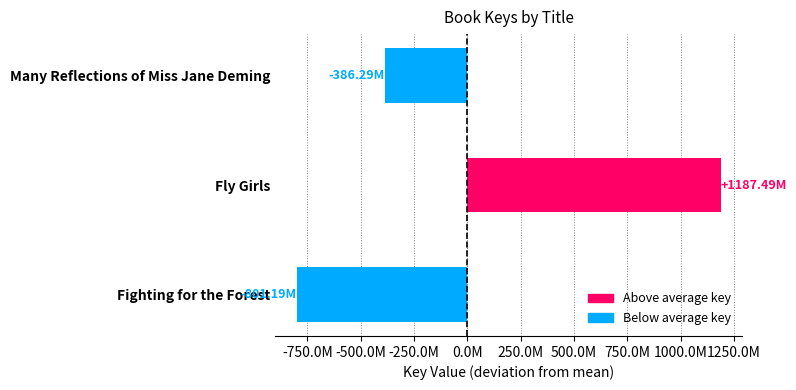

Is it true that the value at Fly Girls is 1187486034.3?

True